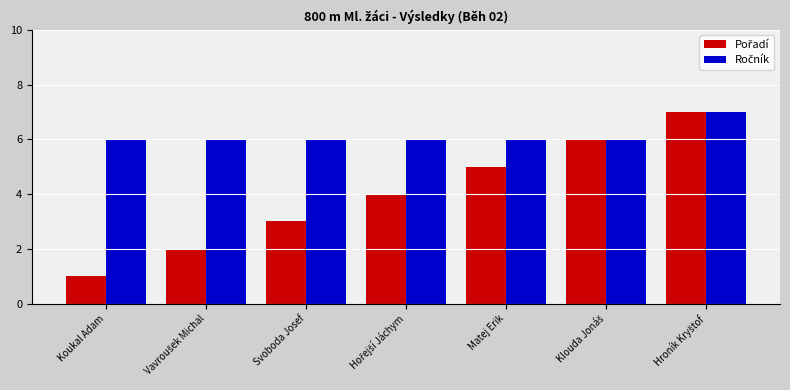

What is the label of the 3rd bar from the right?

Matej Erik